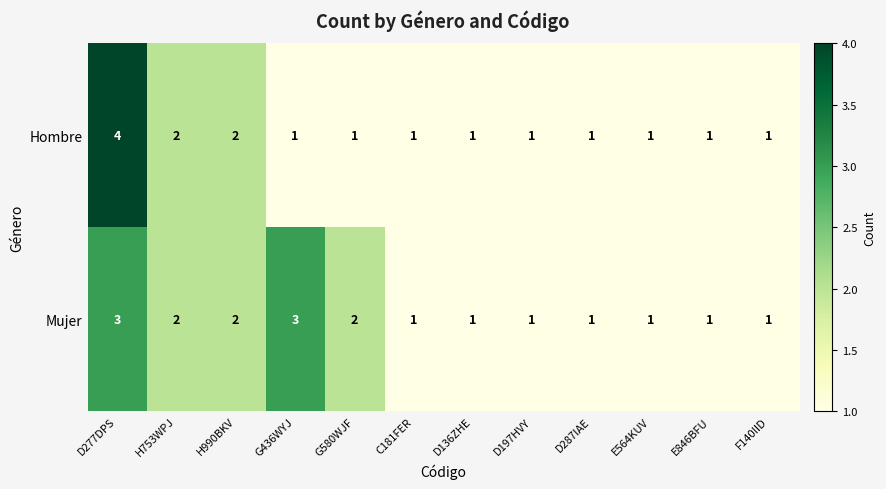

What is the sum of all Hombre values?

17